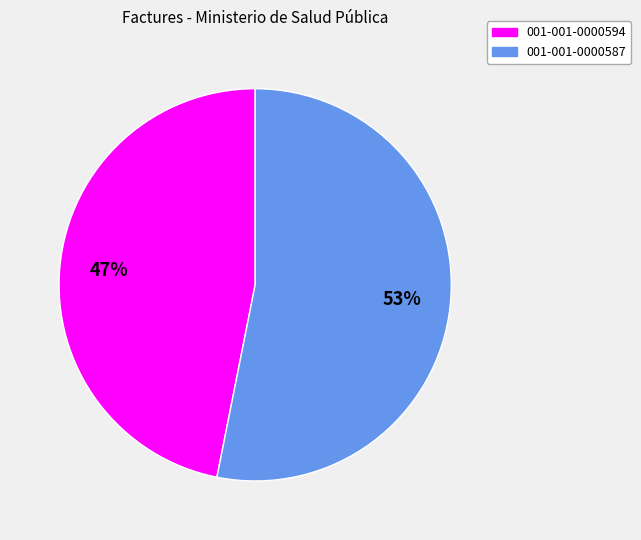

What percentage is the 001-001-0000594 slice, to the nearest percent?

47%